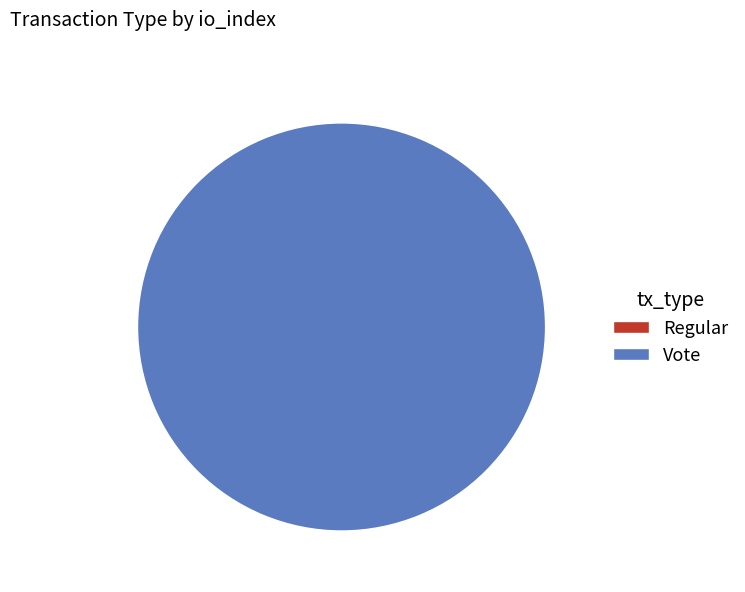

To the nearest percent, what is the difference between the Regular and Vote slice percentages?

100%